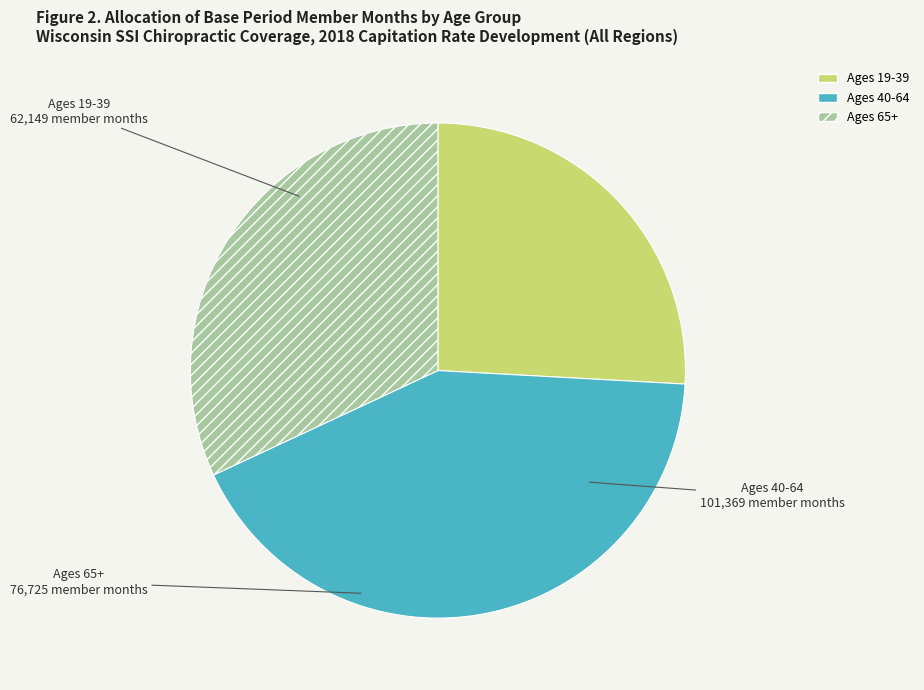

Which category has the smallest portion of the pie?

Ages 19-39